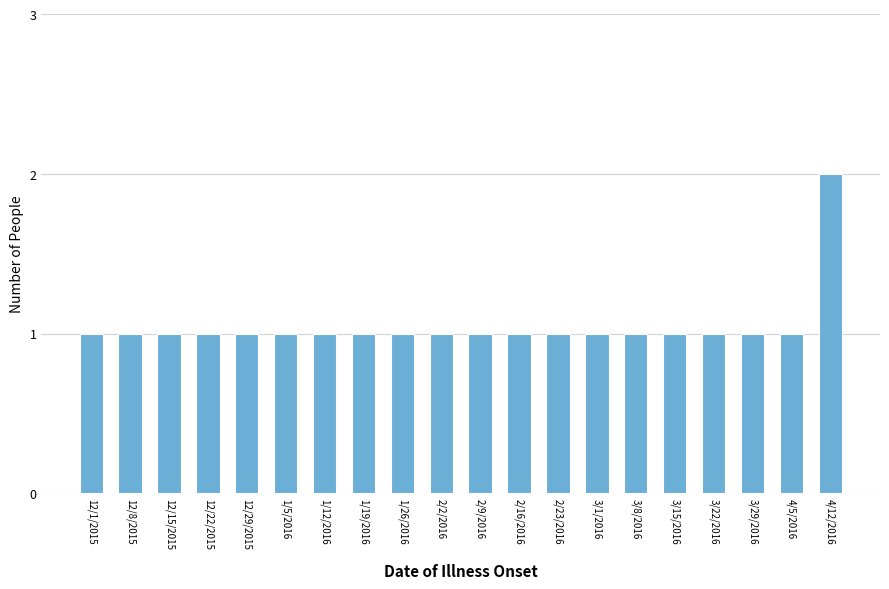

Reading left to right, transcribe all the data shown in this chart.

1	1	1	1	1	1	1	1	1	1	1	1	1	1	1	1	1	1	1	2